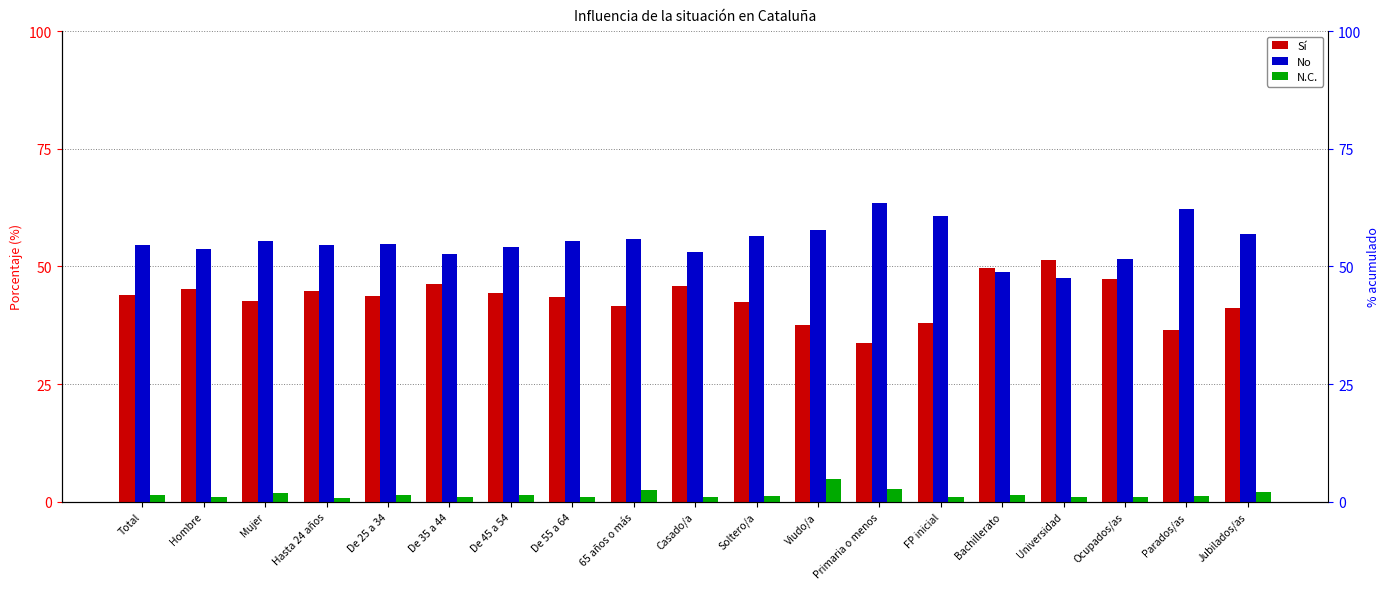

What is the value of the No bar at the 14th from the left?

60.8